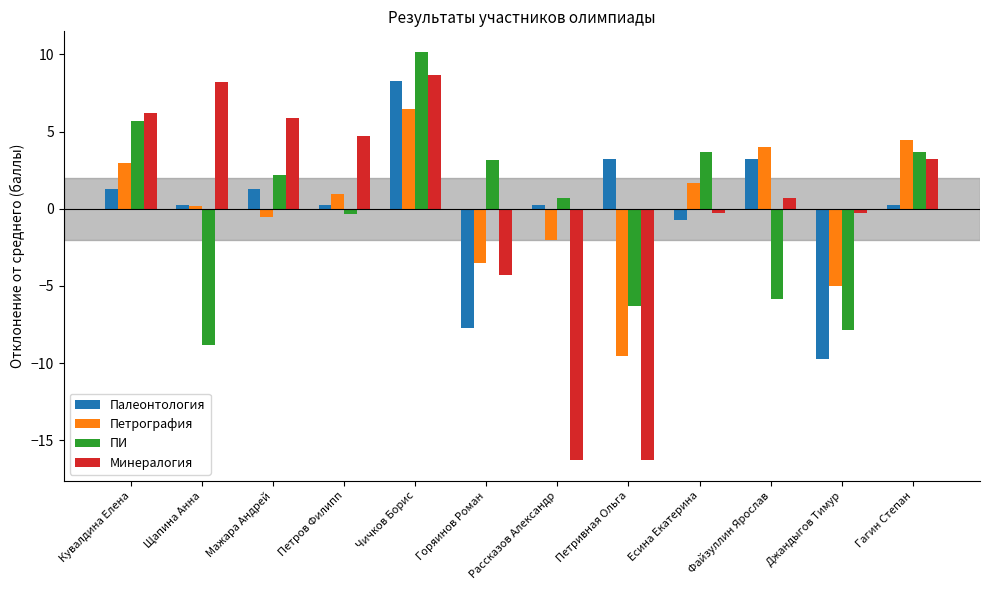

How many bars are there in total?

48